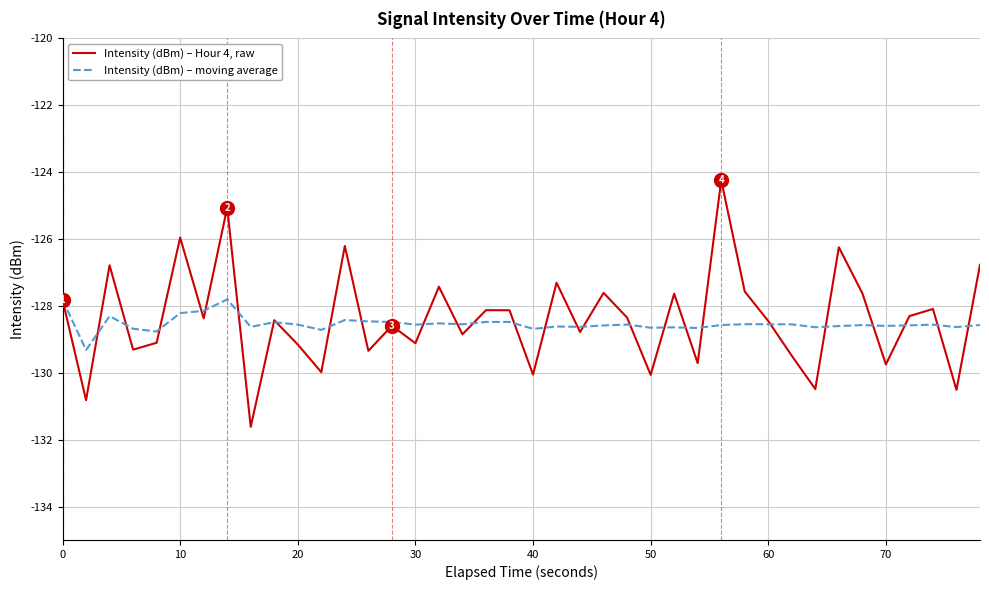

How many lines are shown in the chart?

2